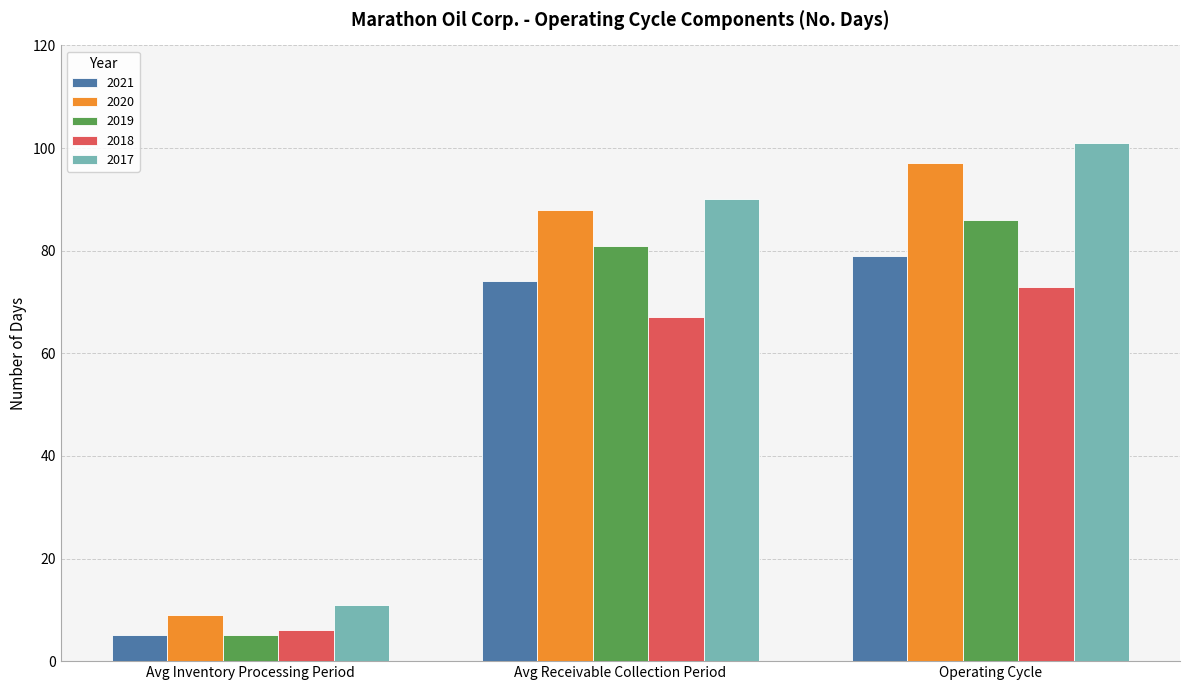

What is the label of the 3rd bar from the right?

Avg Inventory Processing Period